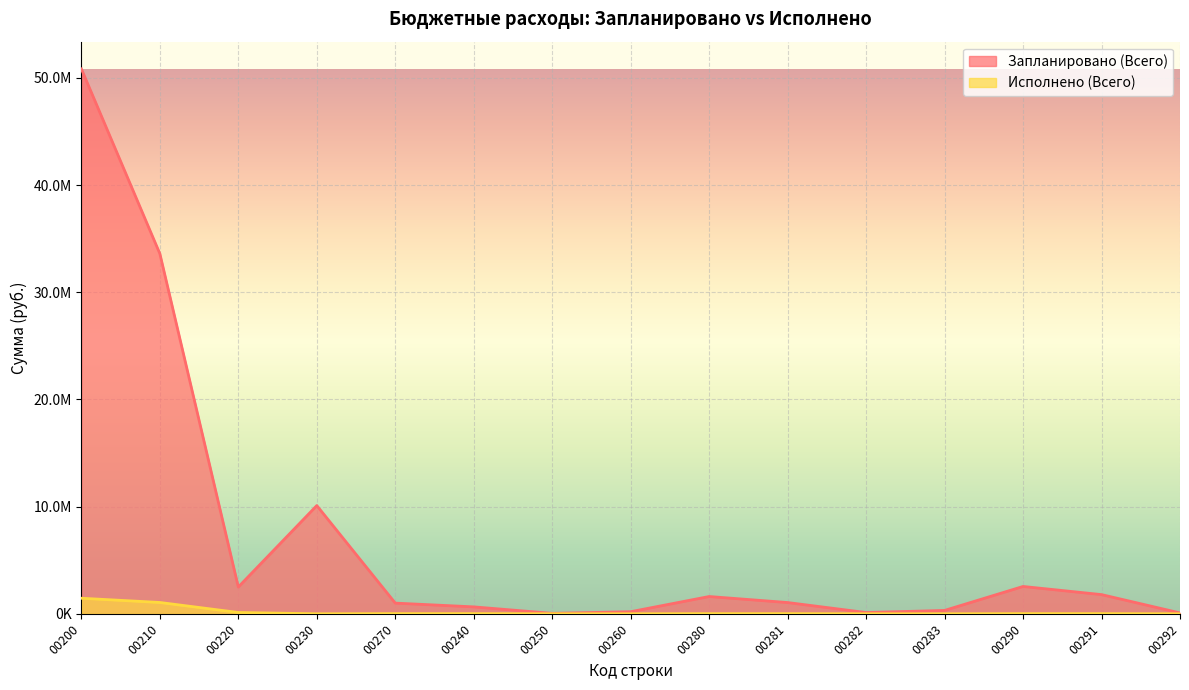

True or false: Исполнено (Всего) and Запланировано (Всего) cross at least once.

False